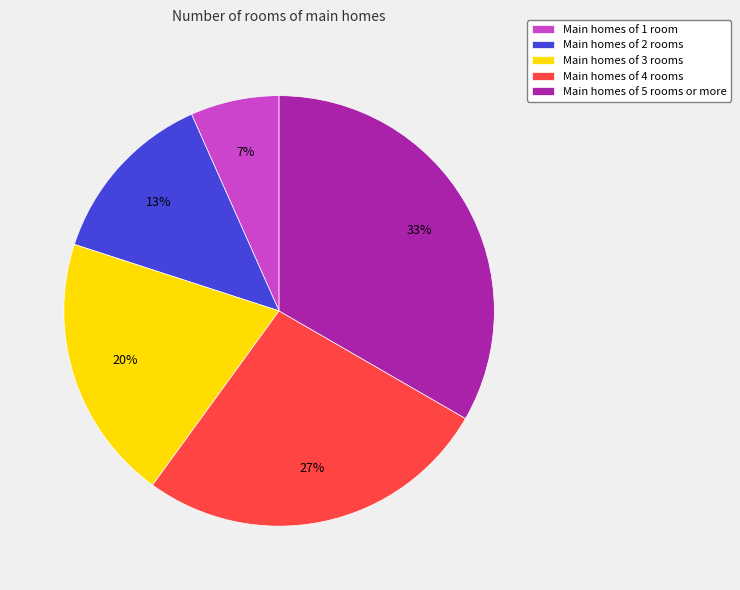

What percentage is the Main homes of 2 rooms slice, to the nearest percent?

13%